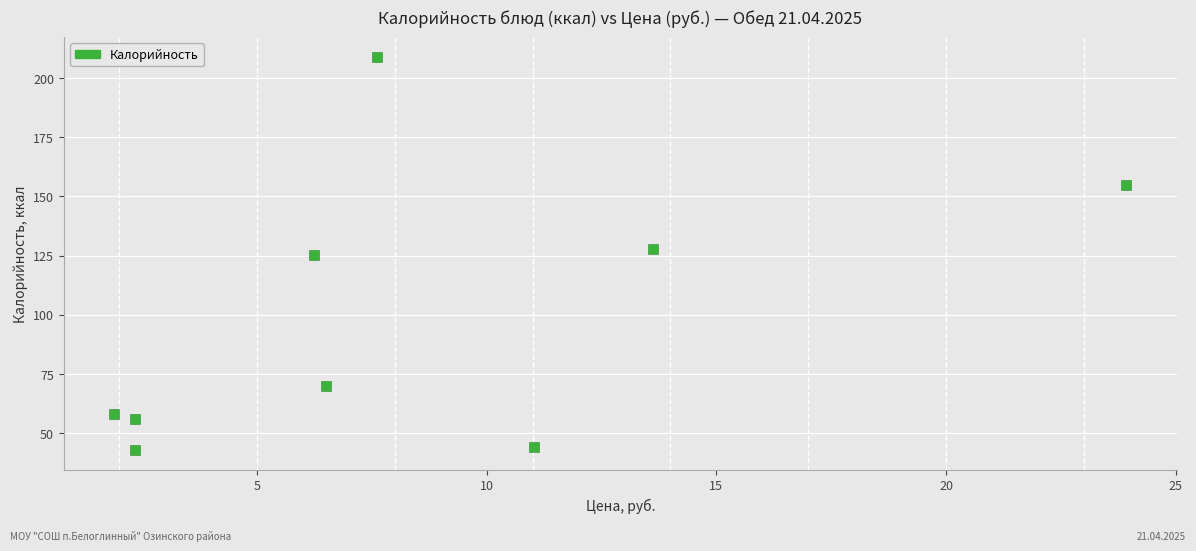

What is the range of X values (max minus min)?

22.0